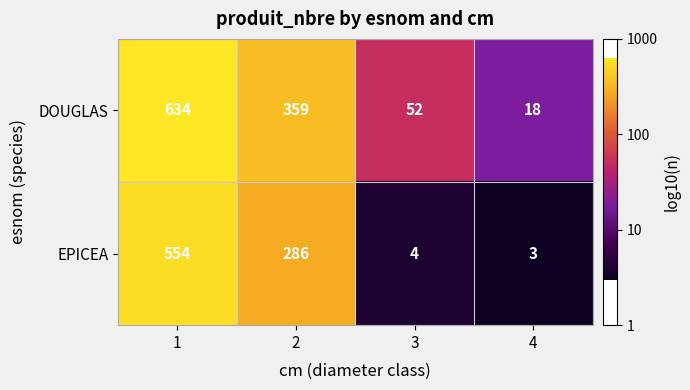

What is the lowest value of the DOUGLAS series?

18